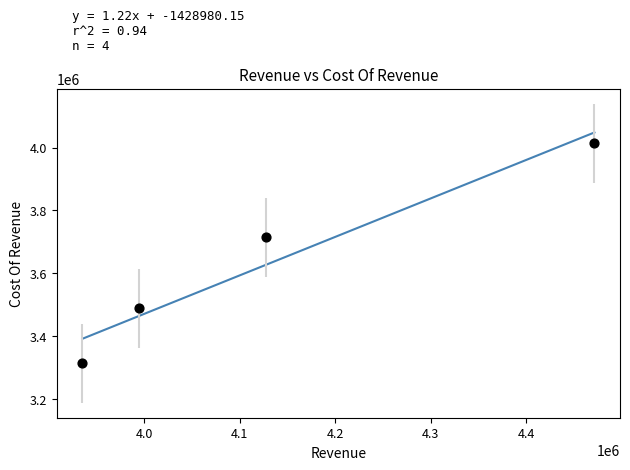

What is the range of X values (max minus min)?

536340.2